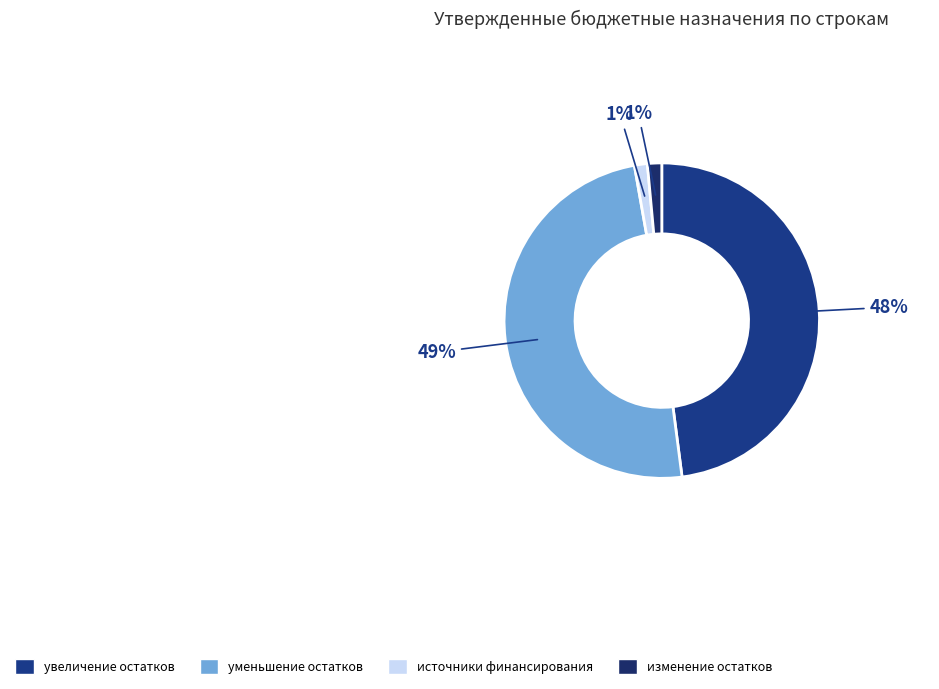

Count the number of slices in the pie.

4